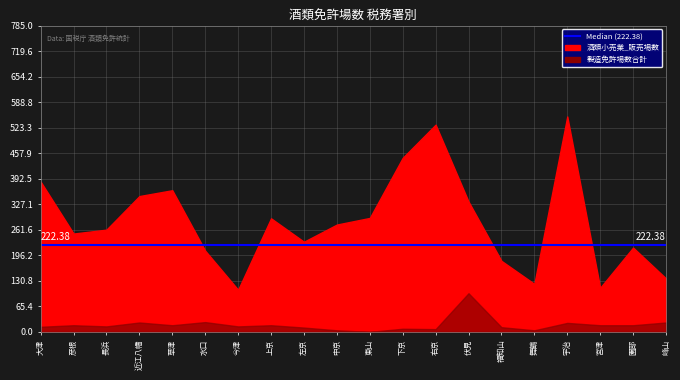

Reading left to right, list all the values displayed in this chart.

酒類小売業_販売場数: 大津=385	彦根=252	長浜=262	近江八幡=348	草津=363	水口=208	今津=108	上京=291	左京=231	中京=275	東山=292	下京=446	右京=531	伏見=334	福知山=182	舞鶴=123	宇治=552	宮津=113	園部=216	峰山=137
製造免許場数合計: 大津=13	彦根=17	長浜=14	近江八幡=24	草津=17	水口=25	今津=14	上京=17	左京=11	中京=4	東山=0	下京=8	右京=7	伏見=99	福知山=12	舞鶴=4	宇治=23	宮津=17	園部=17	峰山=24